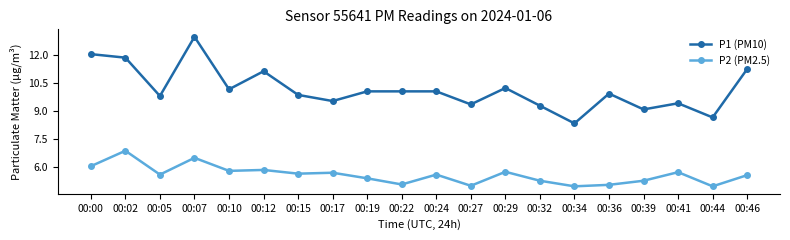

What is the value of the P2 (PM2.5) point at the 14th from the left?

5.3